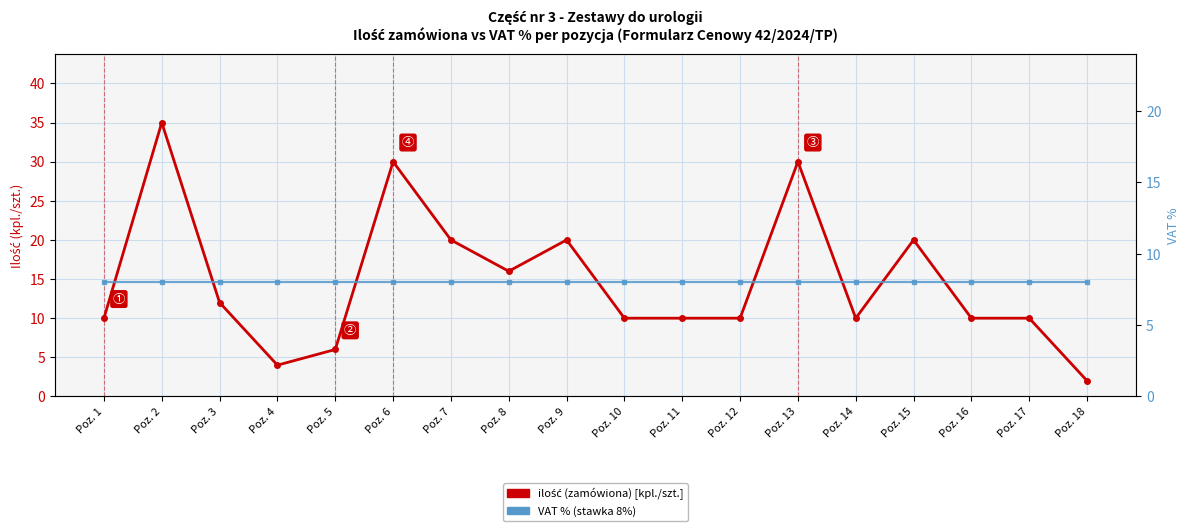

Is it true that VAT % equals 8 at Poz. 5?

True